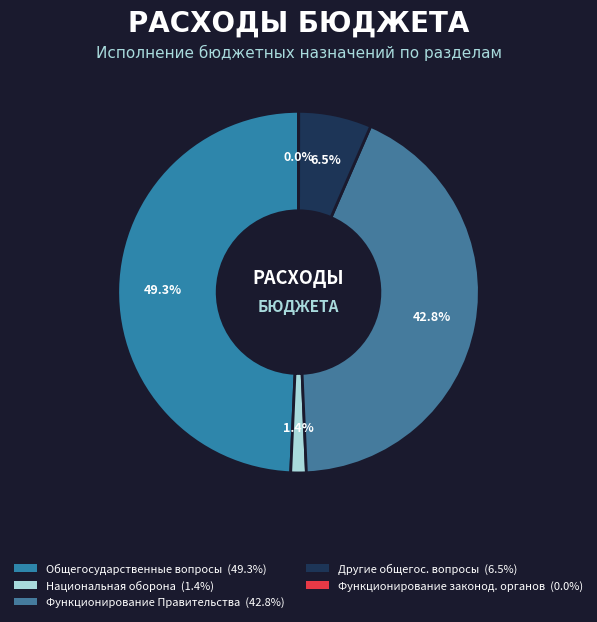

How many segments does this pie chart have?

5